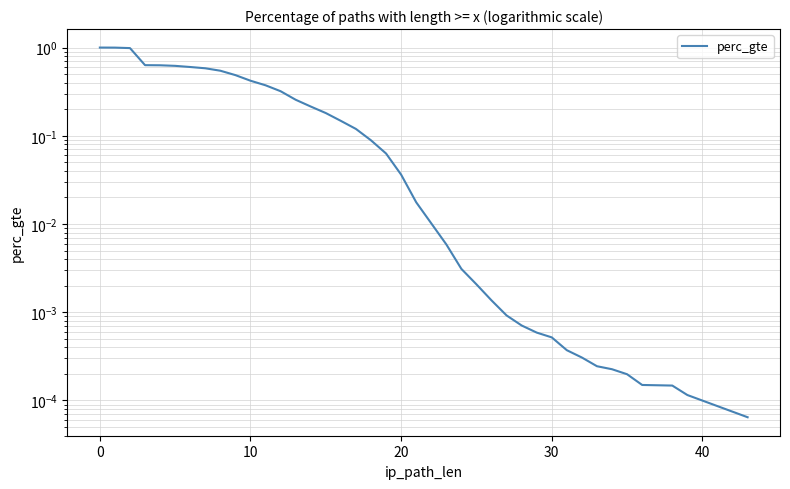

What is the sum of all values?

9.4